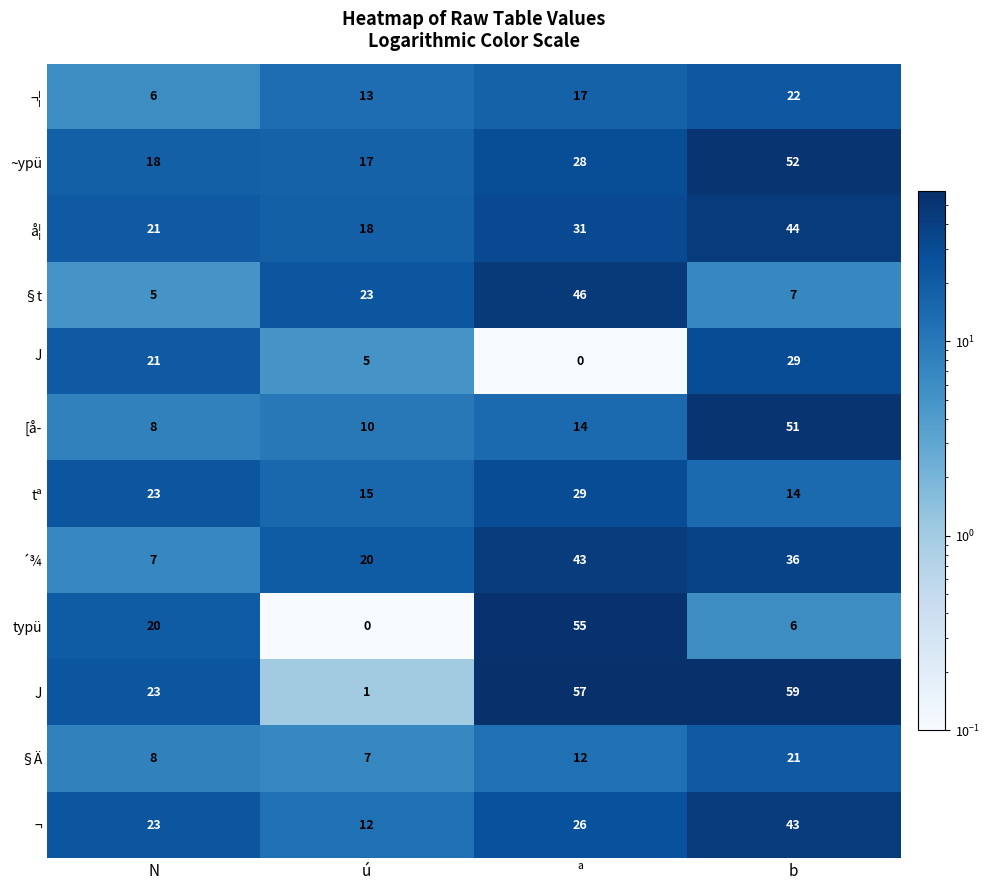

Which series has the largest total across all categories?

J